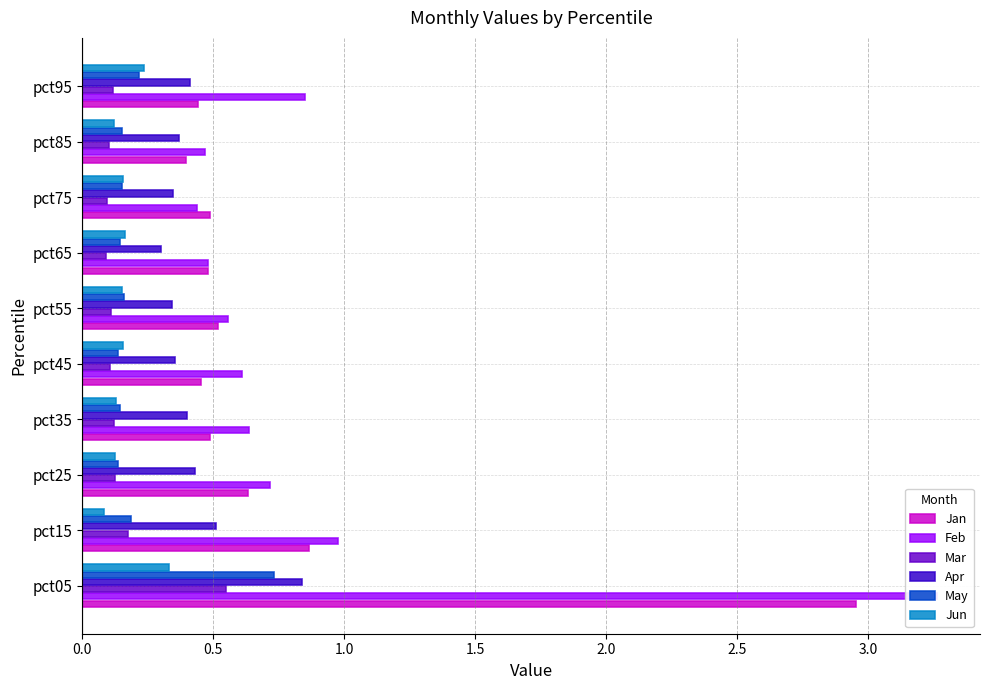

What is the difference between the maximum and minimum values in the Jun series?

0.2